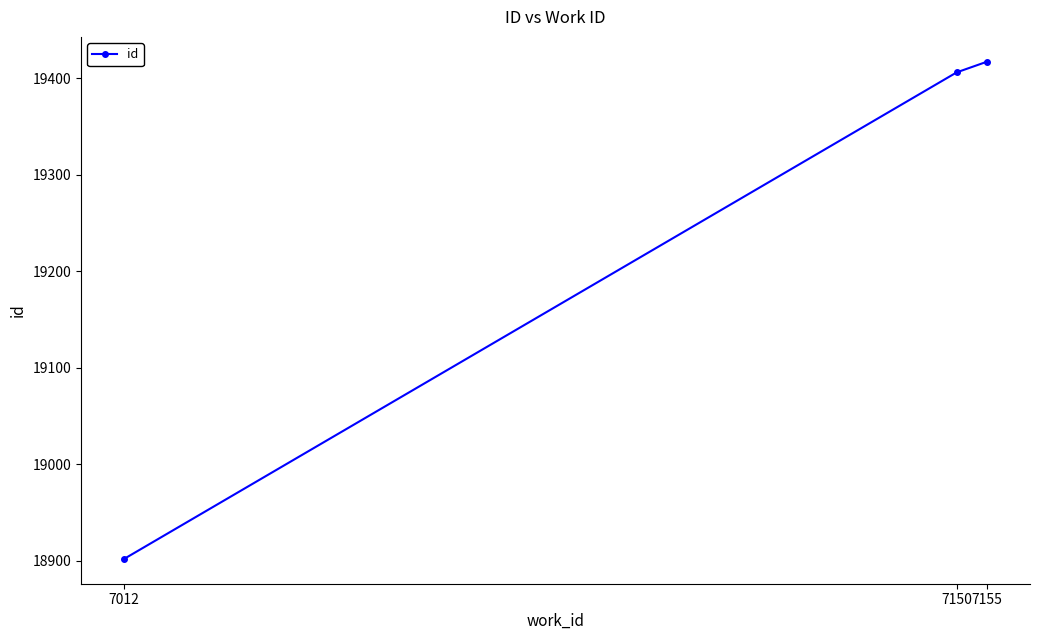

Between 7150 and 7155, which is larger?

7155